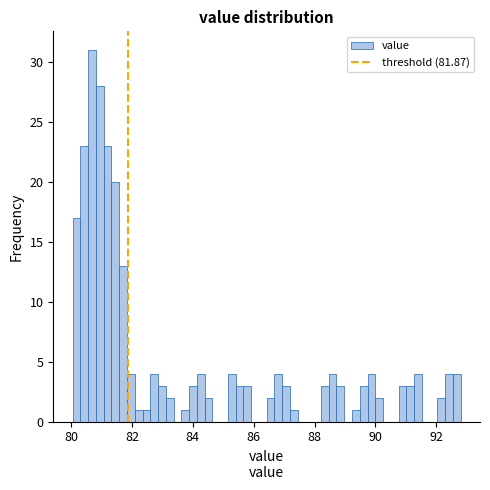

Read against the x-axis, roughly where is the centre of the tallest bar?

80.6